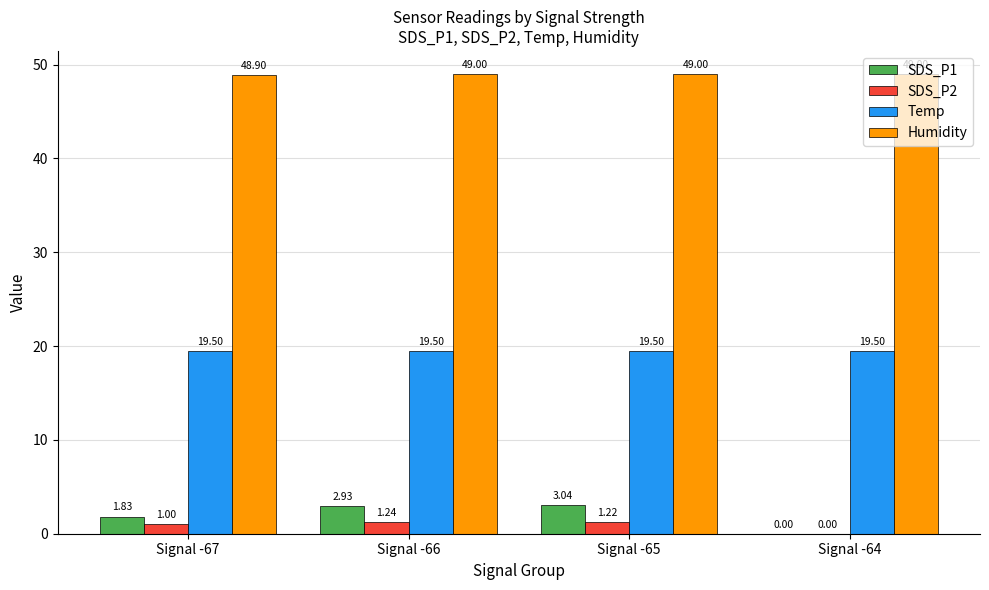

What is the sum of all Humidity values?

195.9